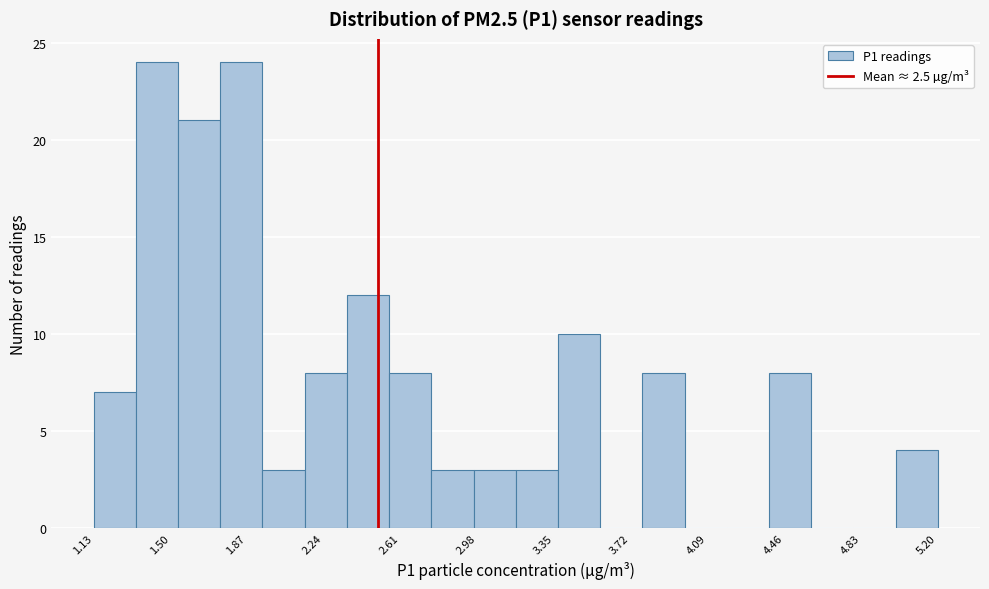

Reading left to right, transcribe this chart: for each bar, give the range it covers on the x-axis and its height. Neither the bar edges nor the heights are printed on the chart, so give them approximately, as read against the axes.

1.15 to 1.35: 7
1.35 to 1.55: 24
1.55 to 1.75: 21
1.75 to 1.95: 24
1.95 to 2.15: 3
2.15 to 2.35: 8
2.35 to 2.55: 12
2.55 to 2.75: 8
2.75 to 2.95: 3
2.95 to 3.15: 3
3.15 to 3.35: 3
3.35 to 3.55: 10
3.55 to 3.80: 0
3.80 to 4.00: 8
4.00 to 4.20: 0
4.20 to 4.40: 0
4.40 to 4.60: 8
4.60 to 4.80: 0
4.80 to 5.00: 0
5.00 to 5.20: 4